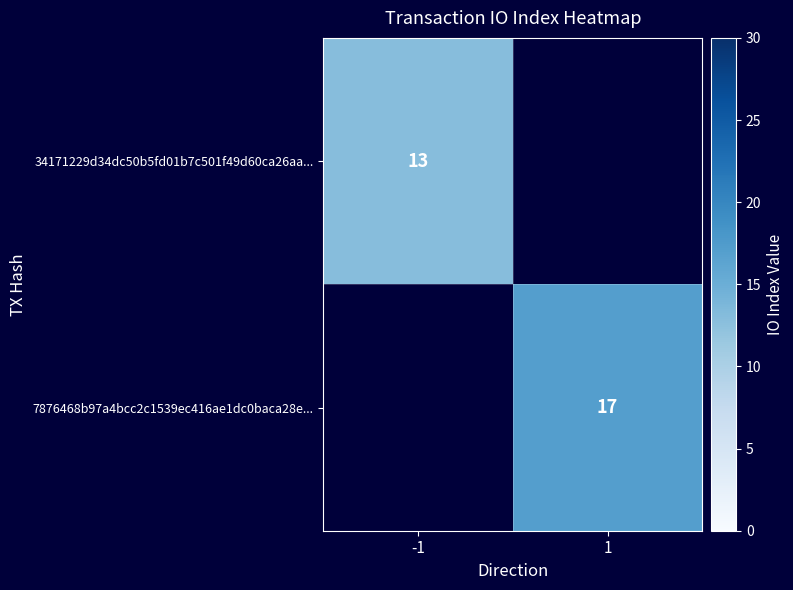

The value of 7876468b97a4bcc2c1539ec416ae1dc0baca28e... at 1 is 11. True or false?

False